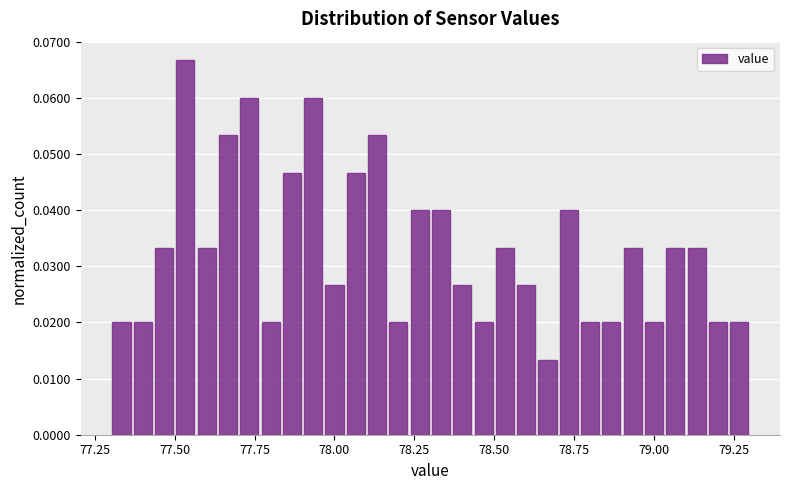

Around what value on the x-axis is the tallest bar? Give the approximate position of its centre, as read against the axis.

77.55